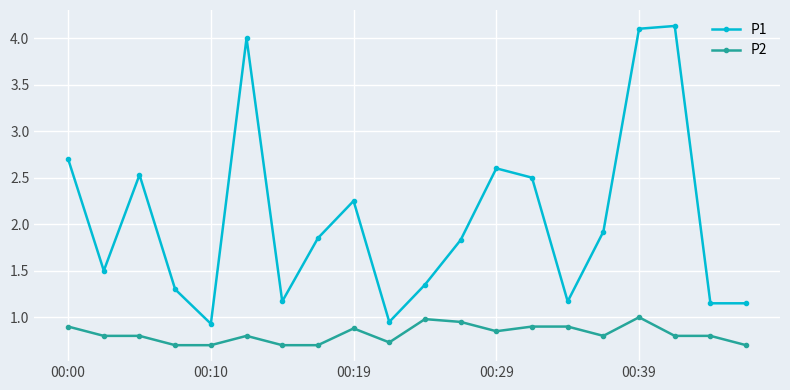

What is the value of the P1 point at the 7th from the left?

1.2